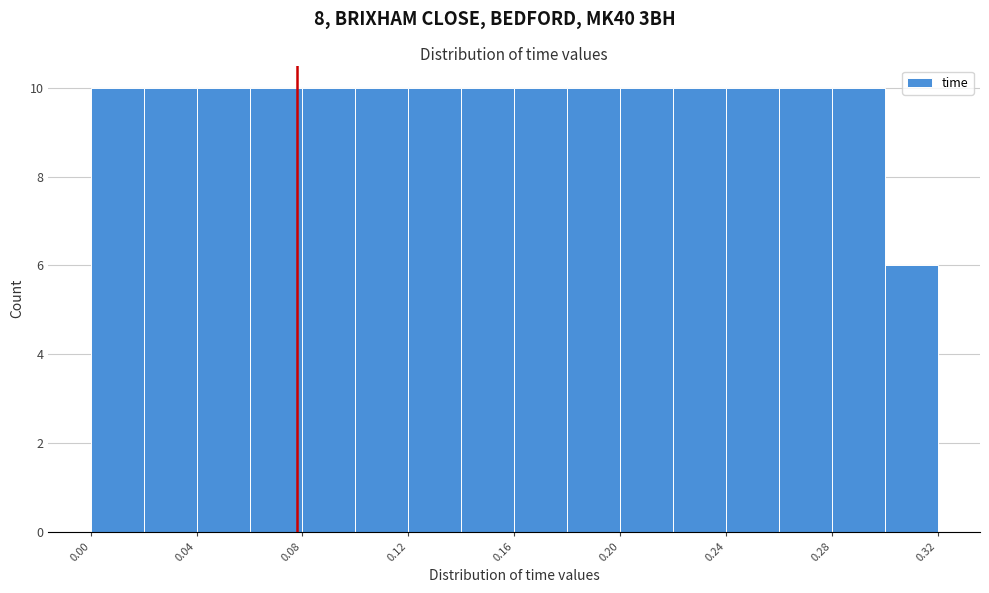

Reading left to right, list every bar in this chart as the range it spans on the x-axis followed by its height. The values are not printed on the chart, so give them approximately, as read against the axis.

0.00 to 0.02: 10
0.02 to 0.04: 10
0.04 to 0.06: 10
0.06 to 0.08: 10
0.08 to 0.10: 10
0.10 to 0.12: 10
0.12 to 0.14: 10
0.14 to 0.16: 10
0.16 to 0.18: 10
0.18 to 0.20: 10
0.20 to 0.22: 10
0.22 to 0.24: 10
0.24 to 0.26: 10
0.26 to 0.28: 10
0.28 to 0.30: 10
0.30 to 0.32: 6